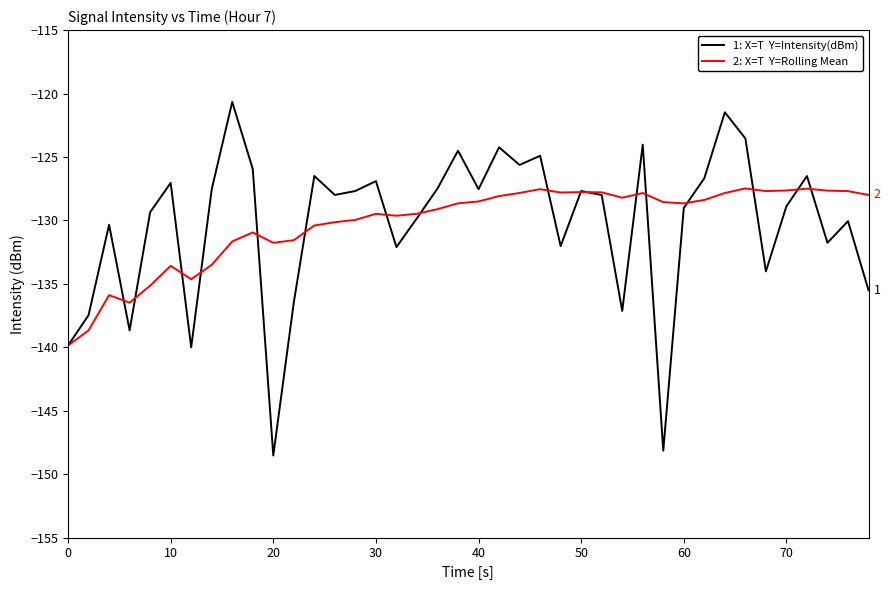

What is the maximum value shown in the chart?

-120.7